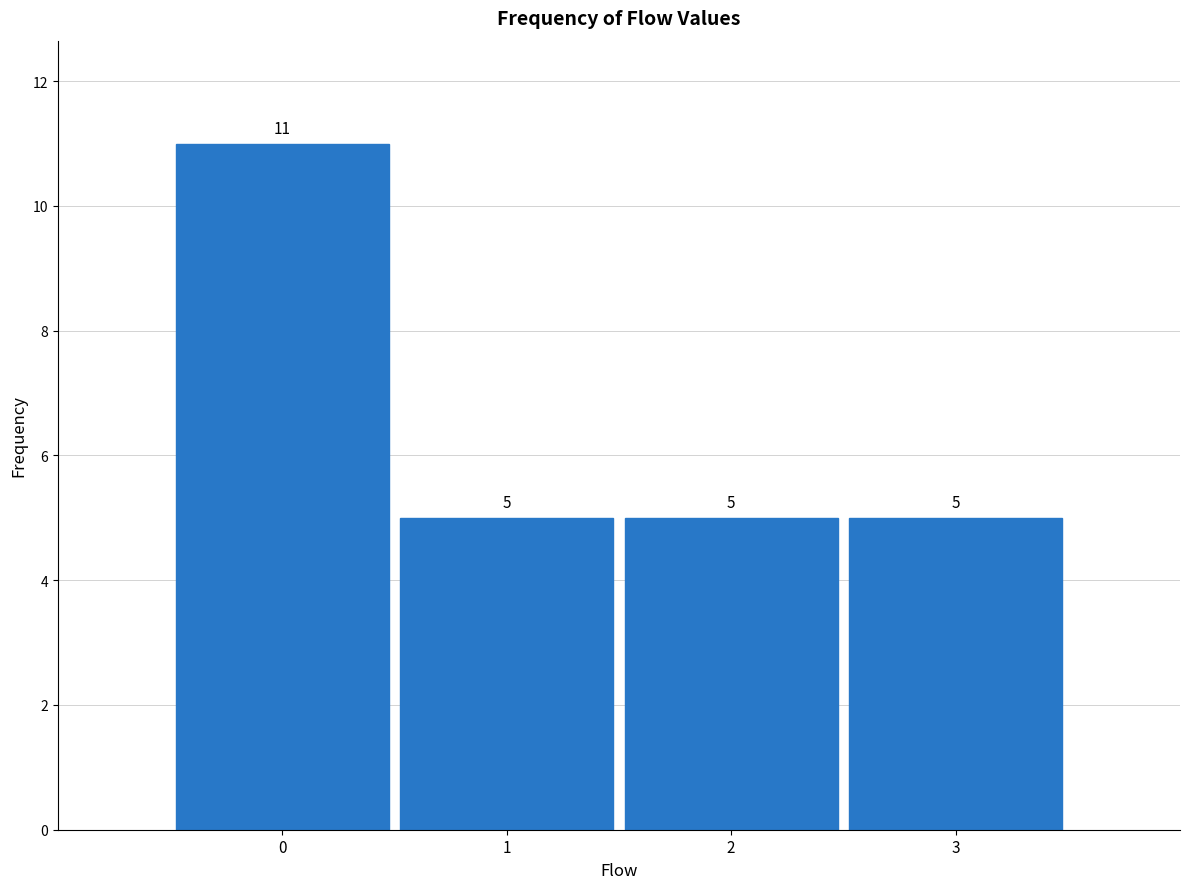

Reading left to right, list all the values displayed in this chart.

0=11	1=5	2=5	3=5